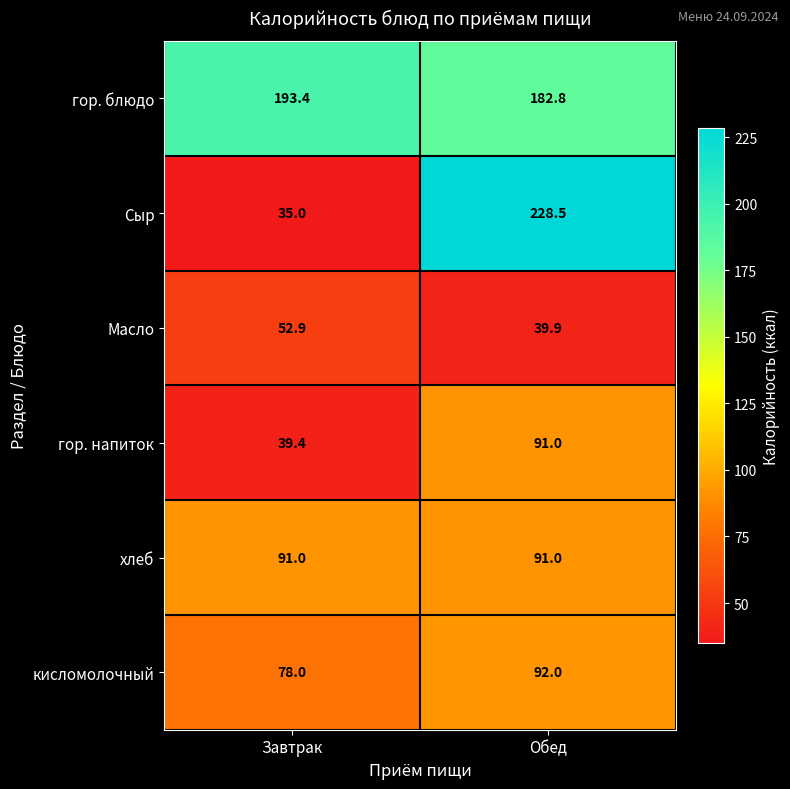

Reading left to right, transcribe all the data shown in this chart.

гор. блюдо: 193.4	182.8
Сыр: 35.0	228.5
Масло: 52.9	39.9
гор. напиток: 39.4	91.0
хлеб: 91.0	91.0
кисломолочный: 78.0	92.0